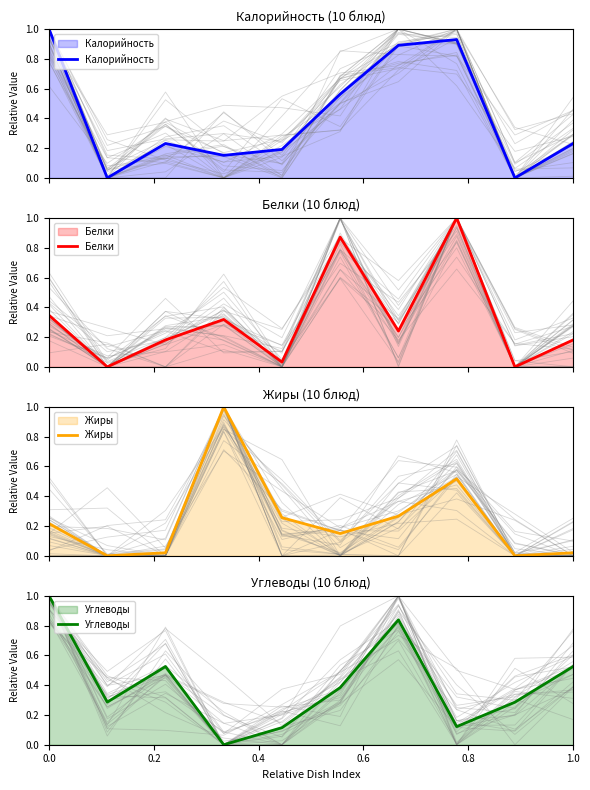

What is the average value of the Белки series?

0.3